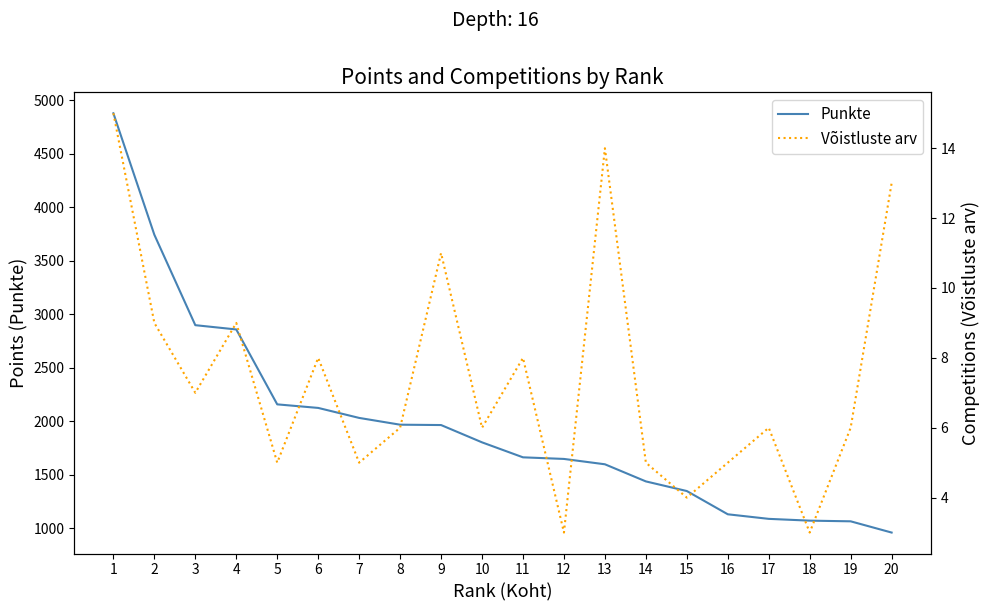

What is the difference between the maximum and minimum values in the Võistluste arv series?

12.0